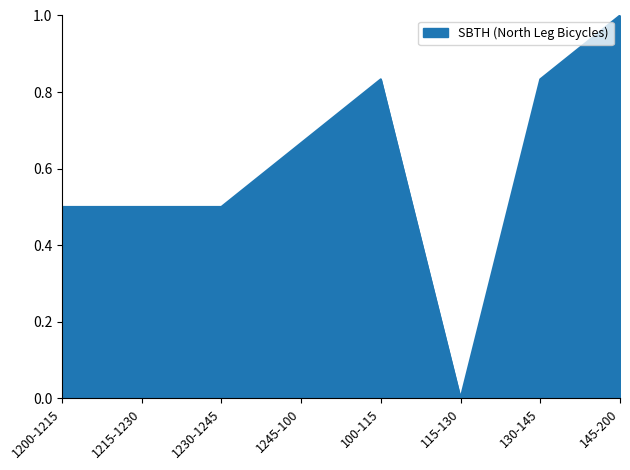

What position from the left is 130-145?

7